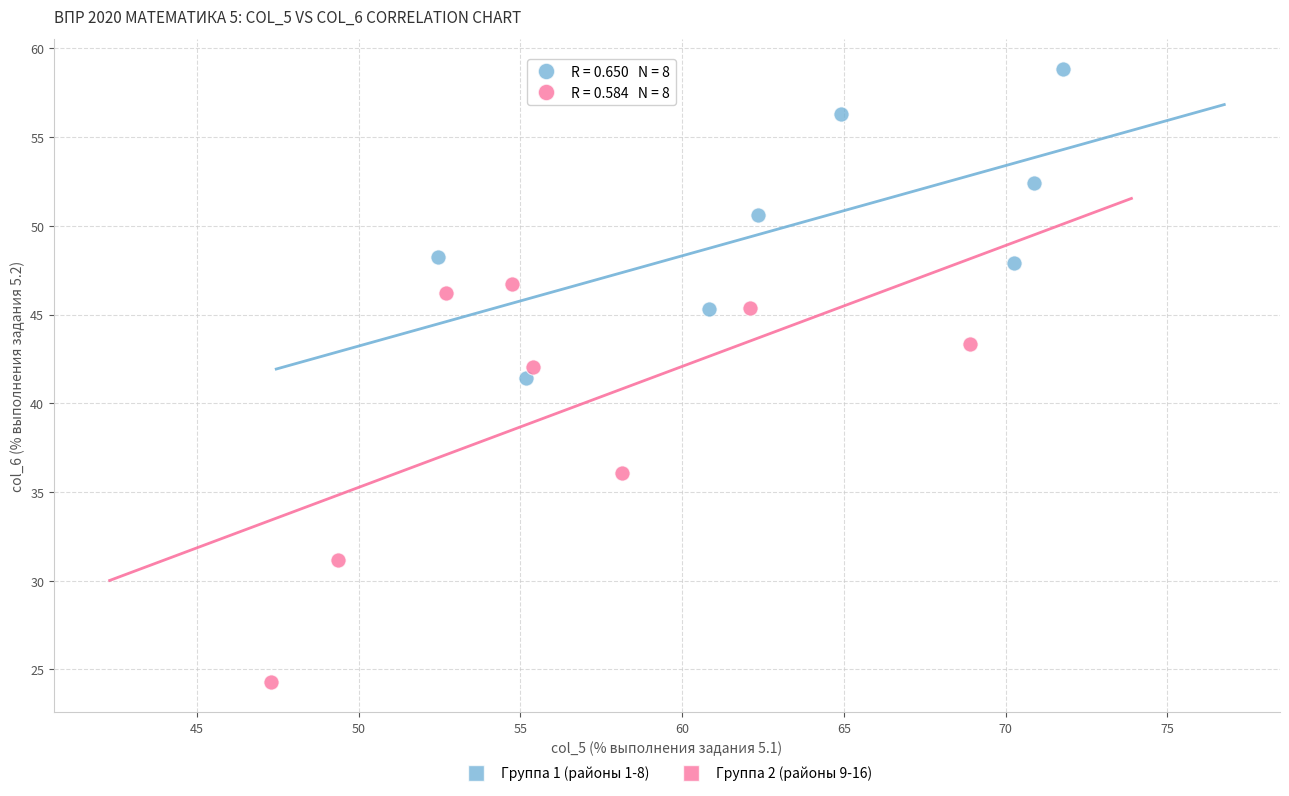

Which series reaches the maximum Y coordinate?

Группа 1 (районы 1-8)